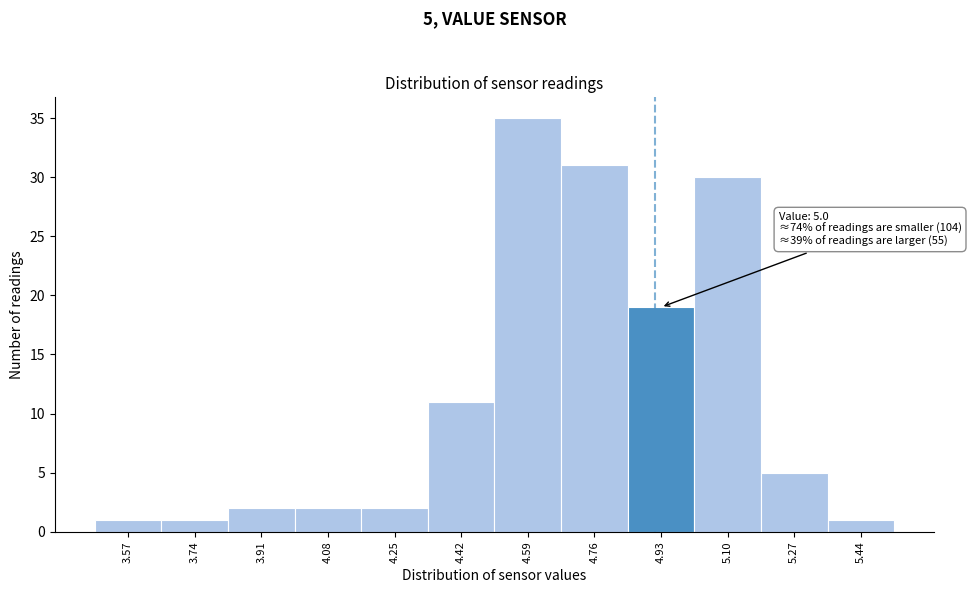

Reading right to left, what are all the values shown in this chart?

5.44=1	5.27=5	5.10=30	4.93=19	4.76=31	4.59=35	4.42=11	4.25=2	4.08=2	3.91=2	3.74=1	3.57=1